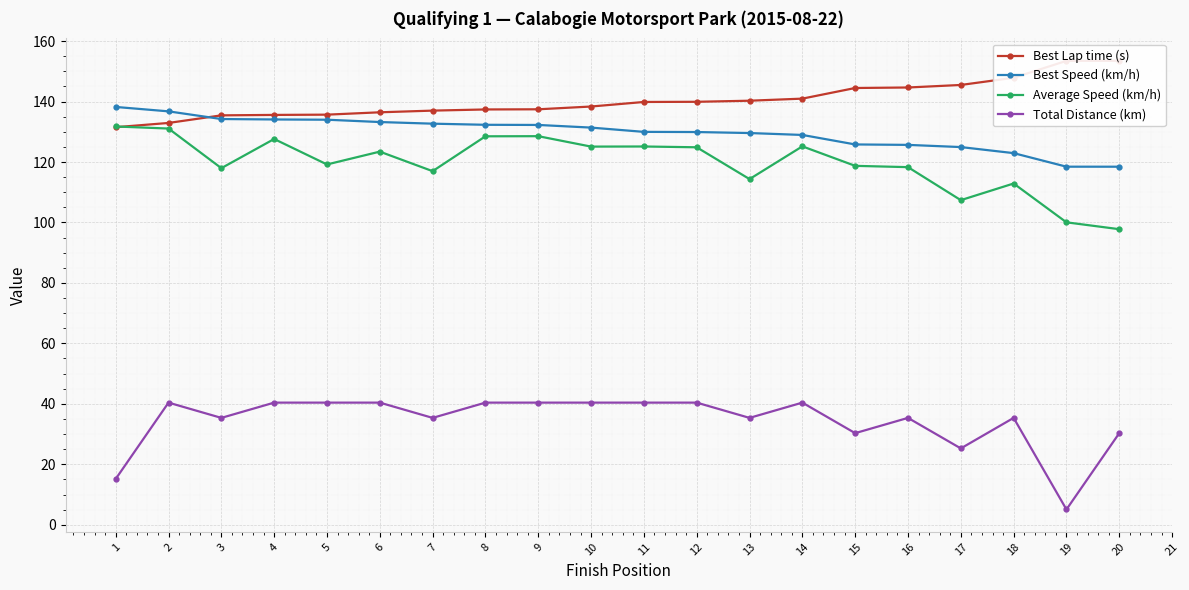

Reading left to right, what are all the values shown in this chart?

Best Lap time (s): 1=131.5	2=132.9	3=135.4	4=135.6	5=135.7	6=136.5	7=137.0	8=137.4	9=137.4	10=138.4	11=139.9	12=139.9	13=140.3	14=141.0	15=144.5	16=144.7	17=145.5	18=147.9	19=153.5	20=153.5
Best Speed (km/h): 1=138.2	2=136.8	3=134.2	4=134.1	5=134.0	6=133.2	7=132.7	8=132.3	9=132.3	10=131.4	11=130.0	12=129.9	13=129.6	14=129.0	15=125.8	16=125.7	17=125.0	18=122.9	19=118.5	20=118.5
Average Speed (km/h): 1=131.8	2=131.1	3=118.0	4=127.6	5=119.2	6=123.4	7=117.0	8=128.5	9=128.6	10=125.1	11=125.1	12=124.9	13=114.4	14=125.2	15=118.7	16=118.3	17=107.4	18=112.9	19=100.0	20=97.8
Total Distance (km): 1=15.2	2=40.4	3=35.4	4=40.4	5=40.4	6=40.4	7=35.4	8=40.4	9=40.4	10=40.4	11=40.4	12=40.4	13=35.4	14=40.4	15=30.3	16=35.4	17=25.2	18=35.4	19=5.0	20=30.3